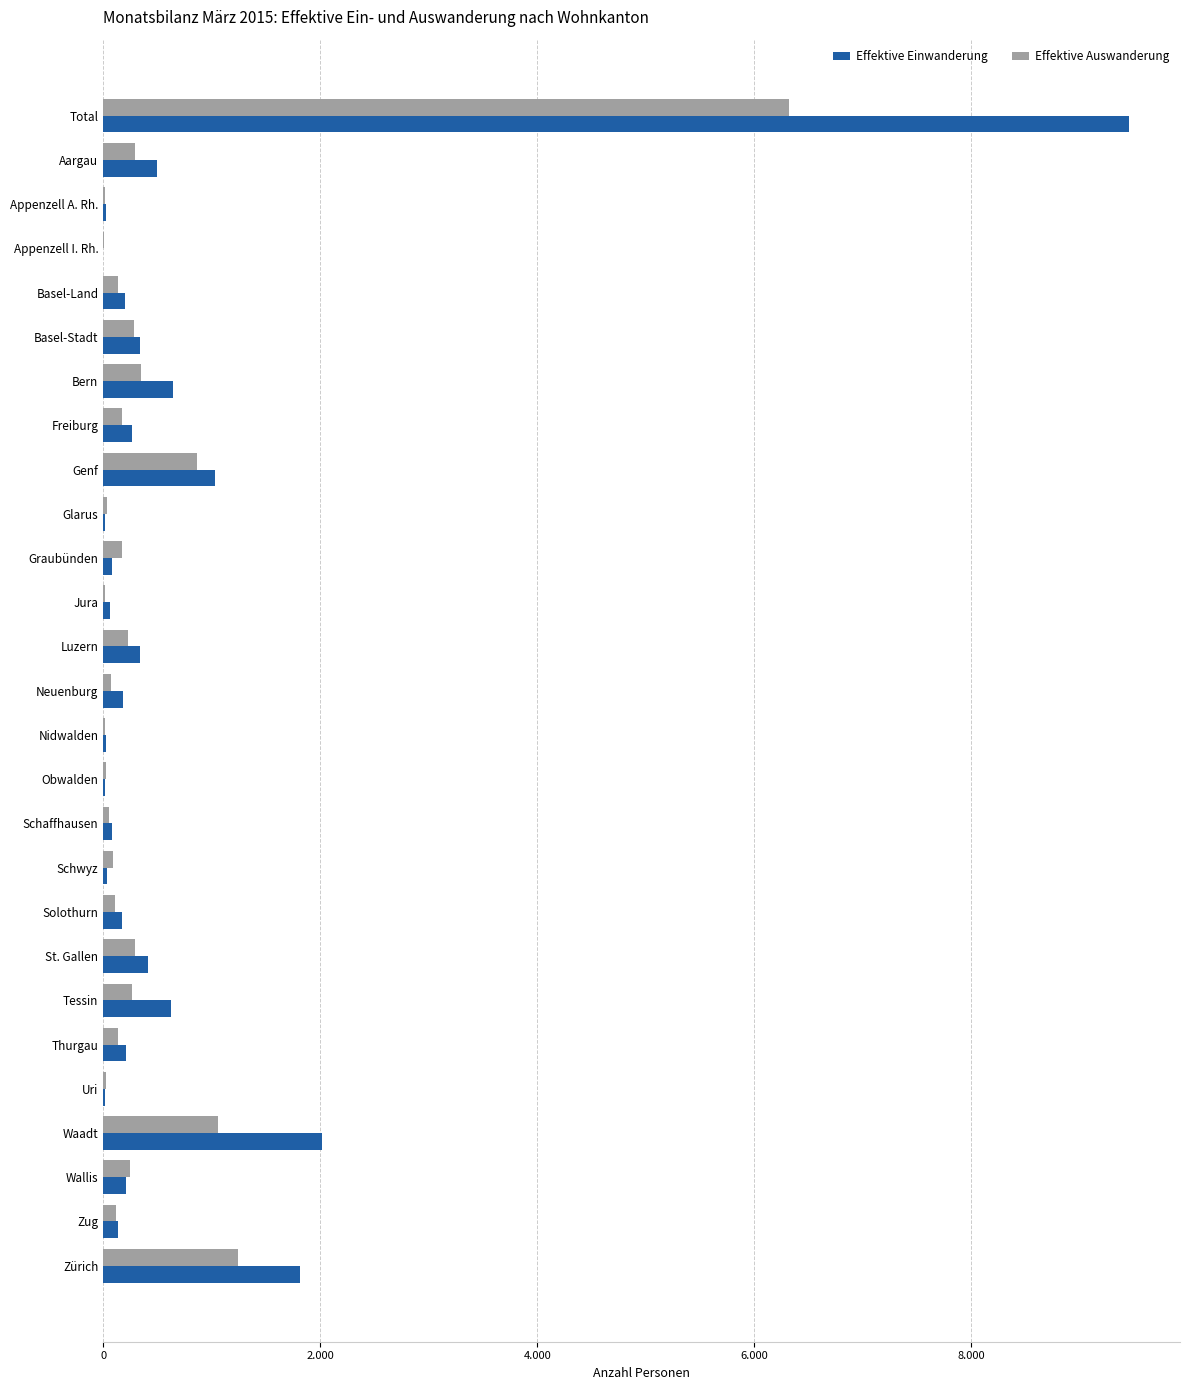

How many bars are there in total?

54